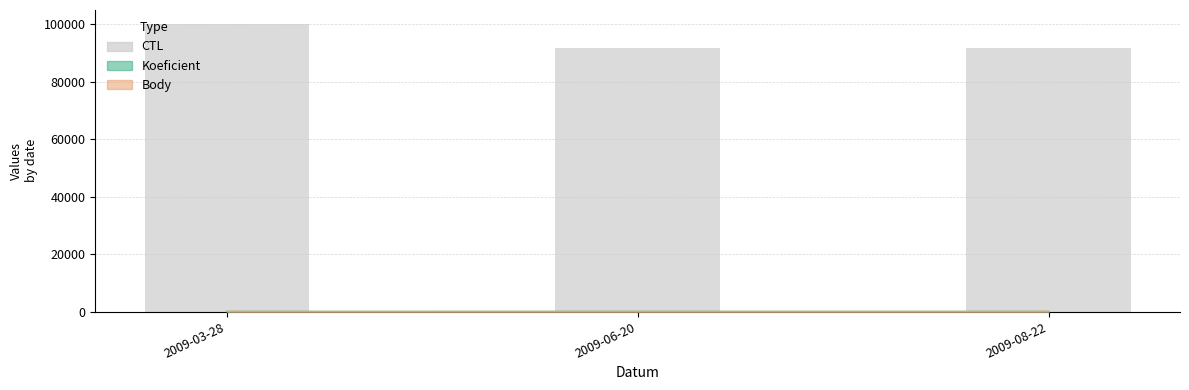

Rank the categories by value from highest to lowest.

2009-03-28, 2009-08-22, 2009-06-20